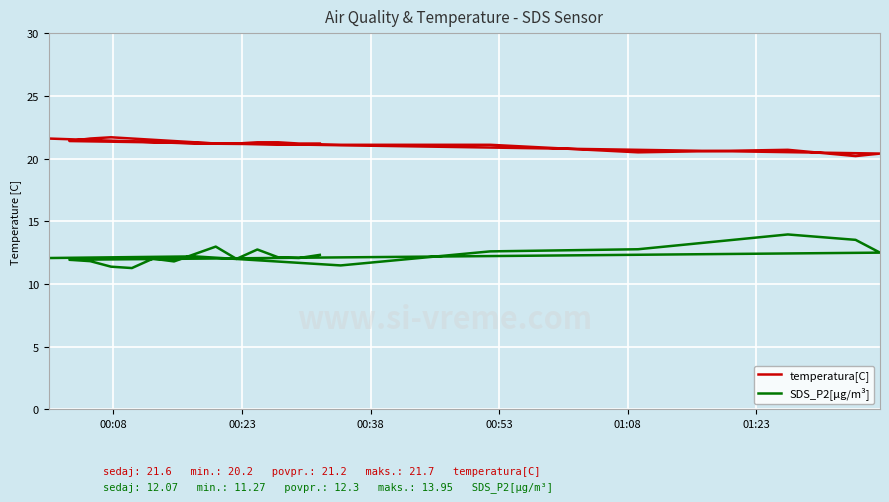

How many lines are shown in the chart?

2